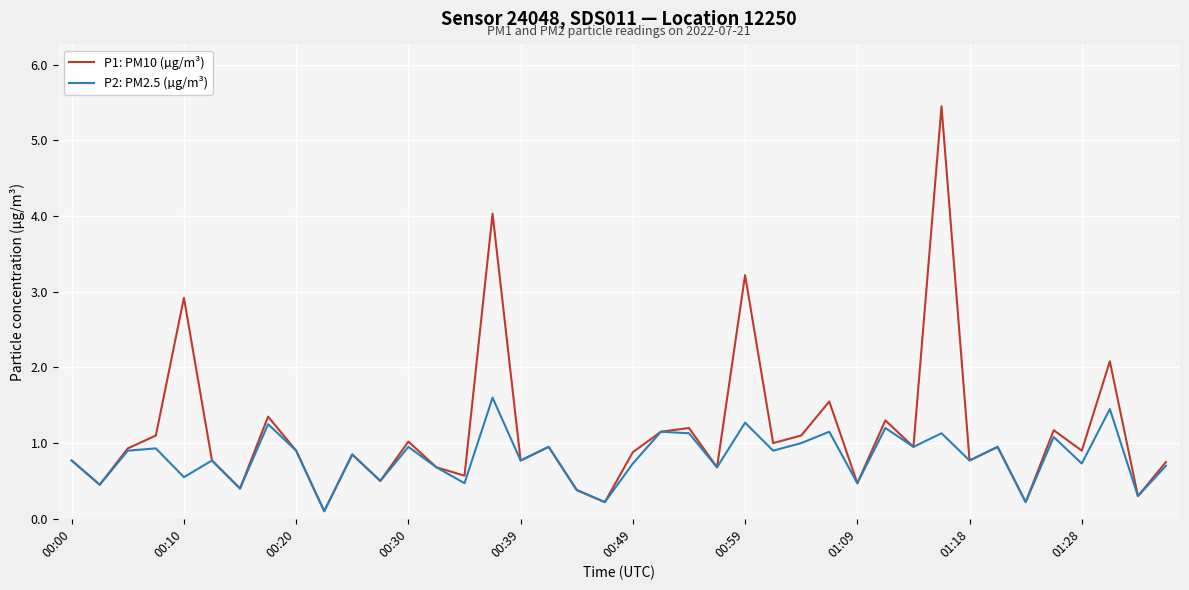

How many lines are shown in the chart?

2